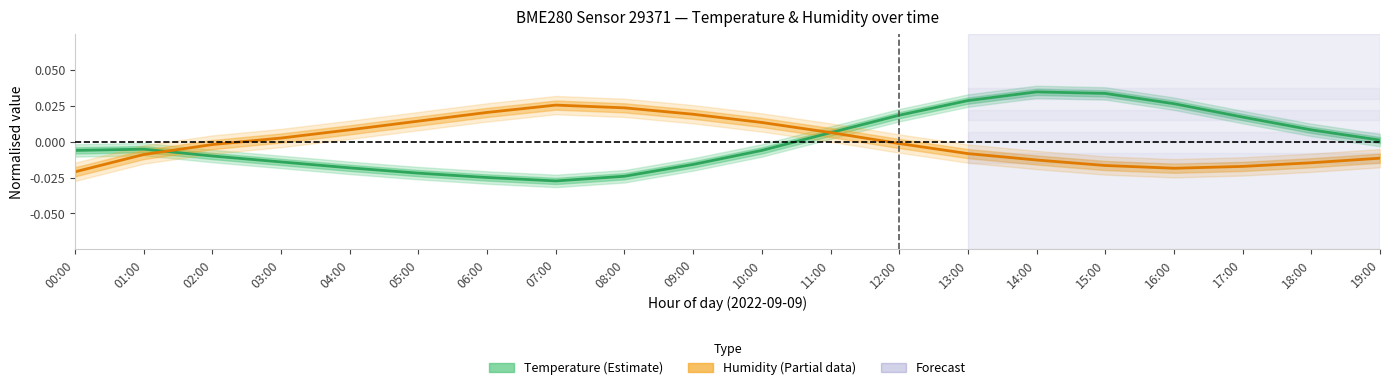

Which has a higher value, 01:00 or 10:00?

01:00